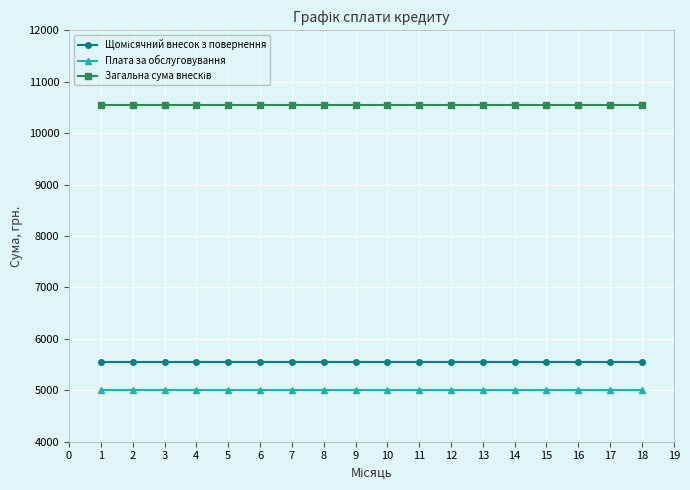

The value of Плата за обслуговування at 8 is 2102.1. True or false?

False